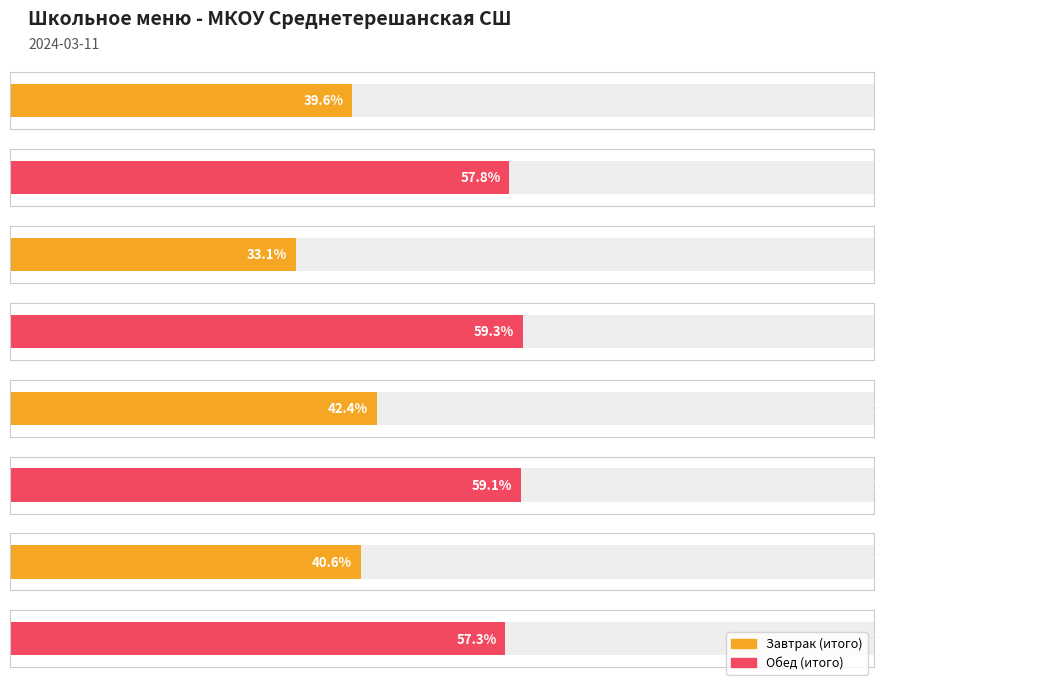

What is the difference between the Жиры values at Обед (итого) and Завтрак (итого)?

9.7